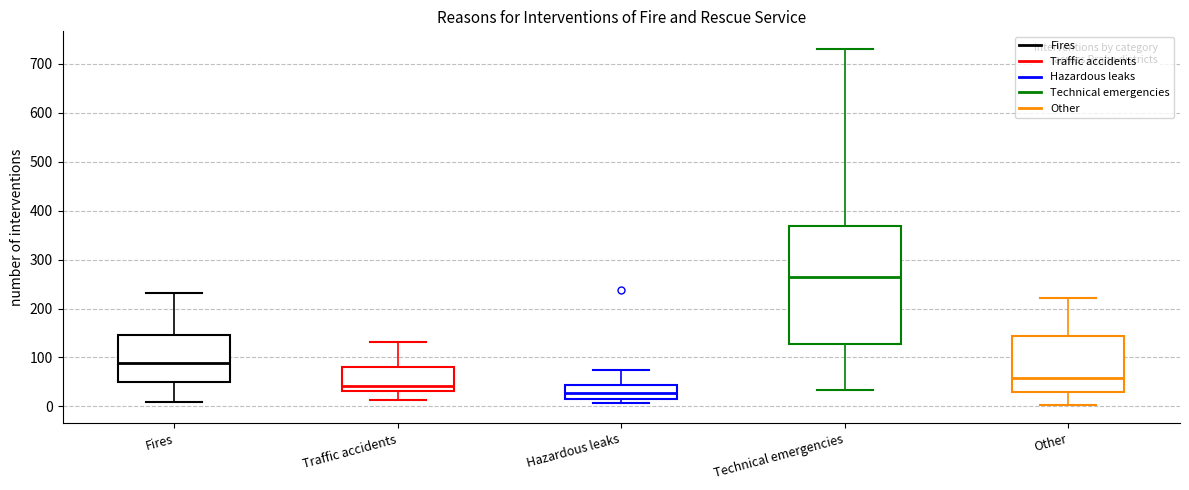

Reading left to right, read every box against the y-axis: the position of its median line, the range the box covers, and the ends of its whiskers. The values are not printed on the chart, so give them approximately, as read against the axis.

Fires: median 90, box 50 to 150, whiskers 10 to 230
Traffic accidents: median 40, box 30 to 80, whiskers 10 to 130
Hazardous leaks: median 30, box 20 to 40, whiskers 10 to 70
Technical emergencies: median 260, box 130 to 370, whiskers 30 to 730
Other: median 60, box 30 to 140, whiskers 0 to 220